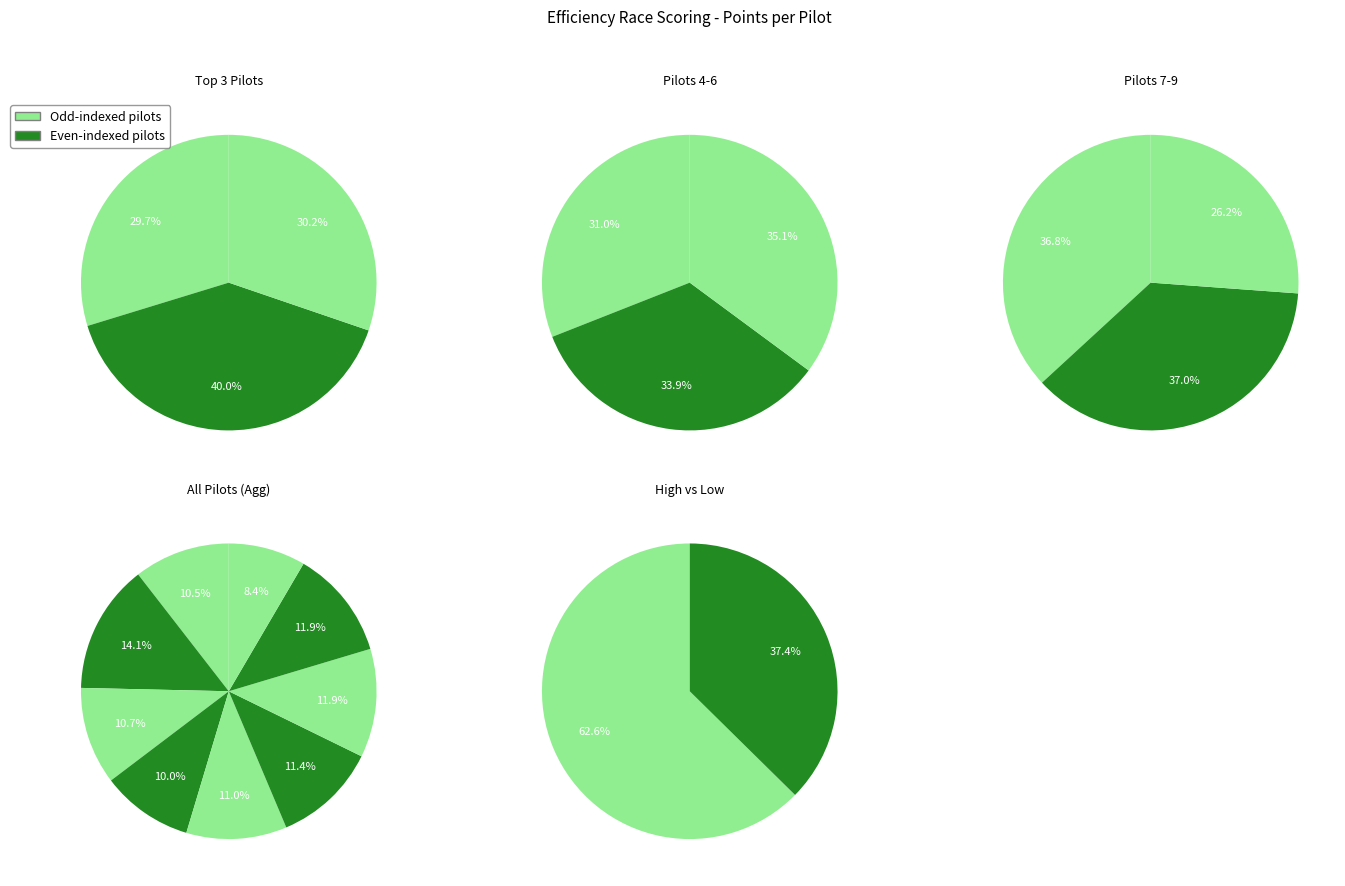

To the nearest percent, what percentage of the pie is Kevin Domingue?

10%